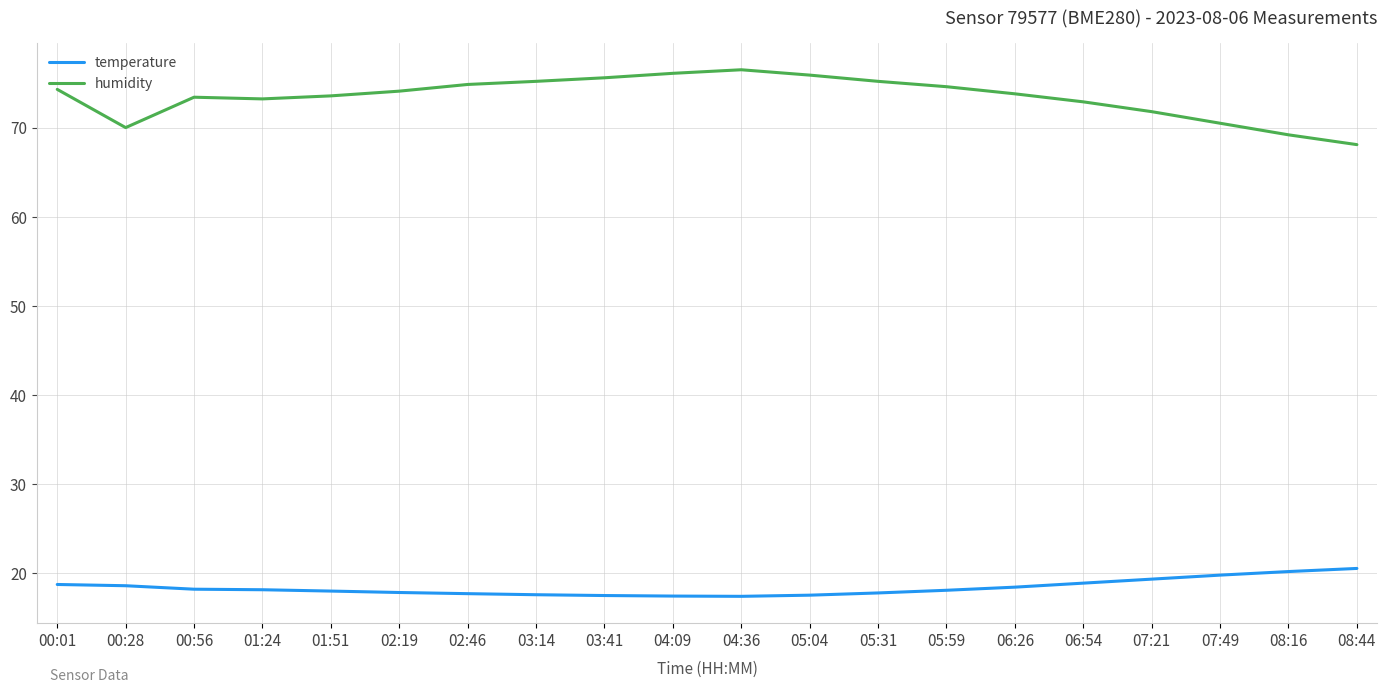

At which label is humidity closest to 72?

07:21